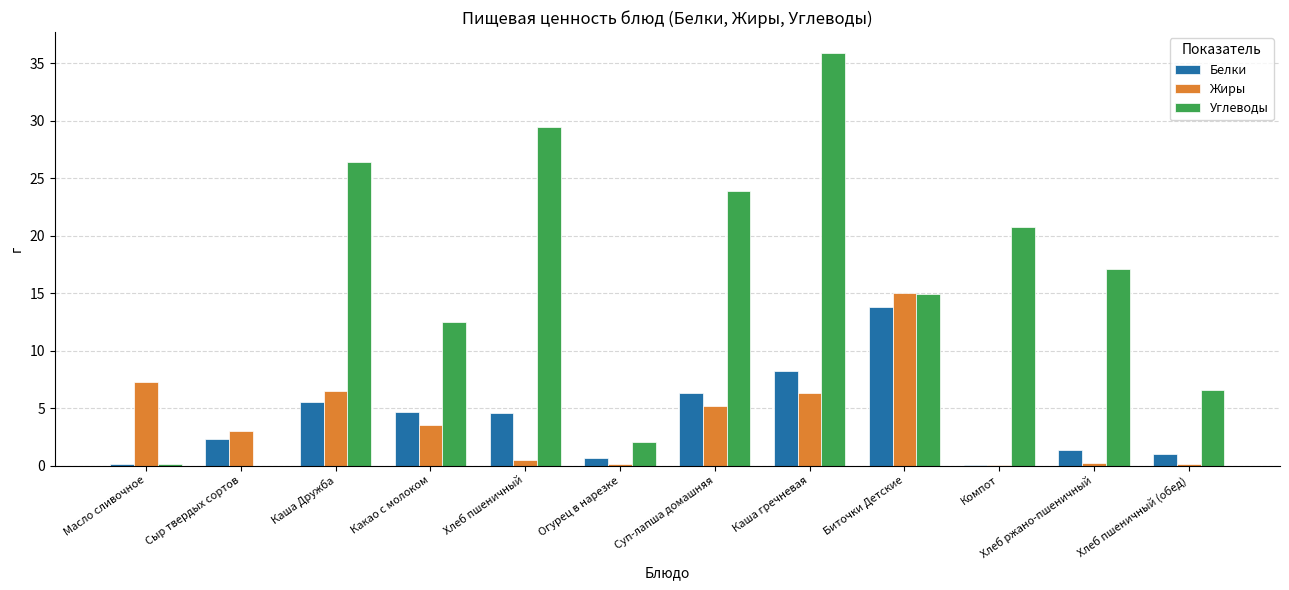

What is the average value of the Белки series?

4.0